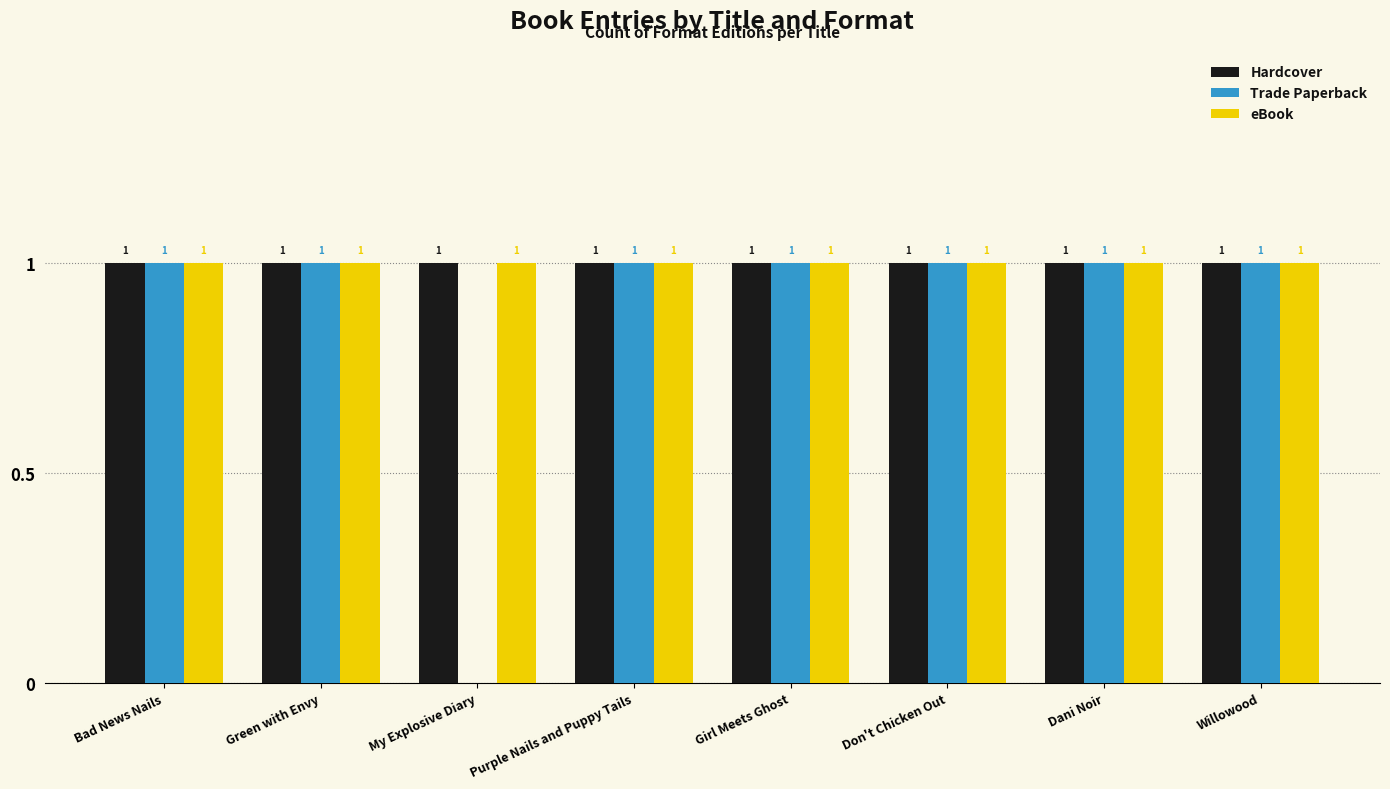

The value of eBook at Green with Envy is 2. True or false?

False